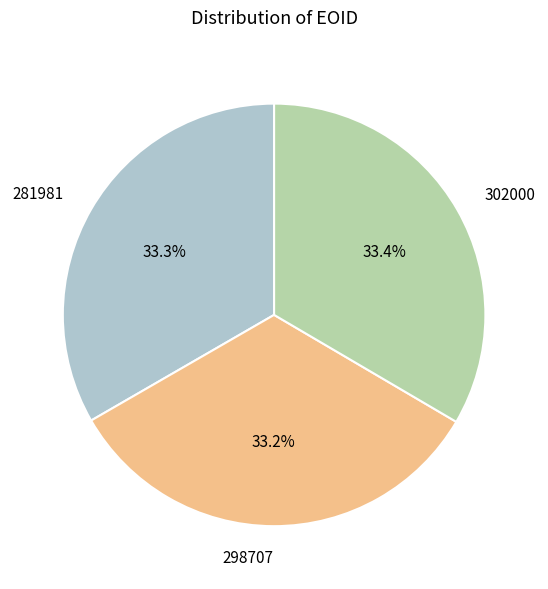

Does any single category account for the majority?

No